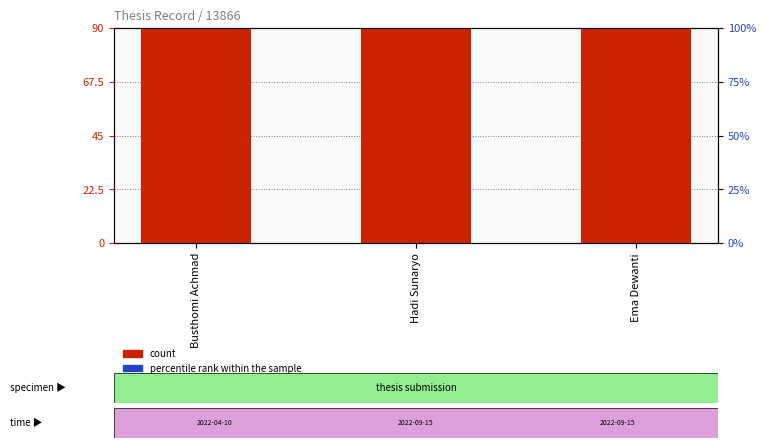

At how many categories does at least one series exceed 13524?

3